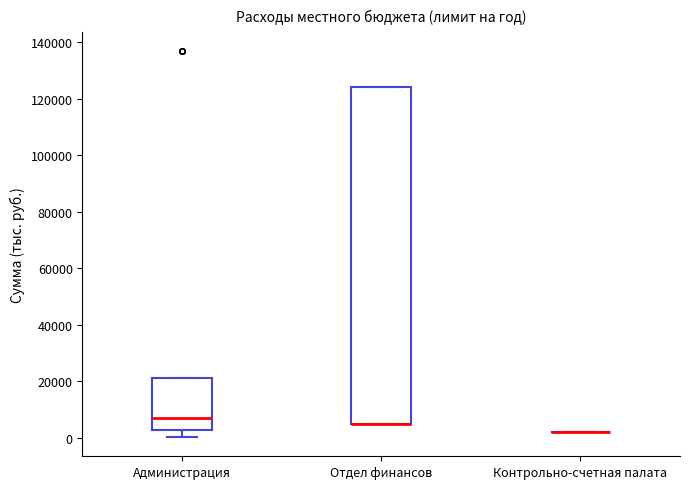

Reading left to right, read every box against the y-axis: the position of its median line, the range the box covers, and the ends of its whiskers. The values are not printed on the chart, so give them approximately, as read against the axis.

Администрация: median 6000, box 2000 to 22000, whiskers 0 to 22000
Отдел финансов: median 6000 (drawn on the box's lower edge), box 6000 to 124000, whiskers 6000 to 124000
Контрольно-счетная палата: box collapsed to a line at 2000, whiskers 2000 to 2000